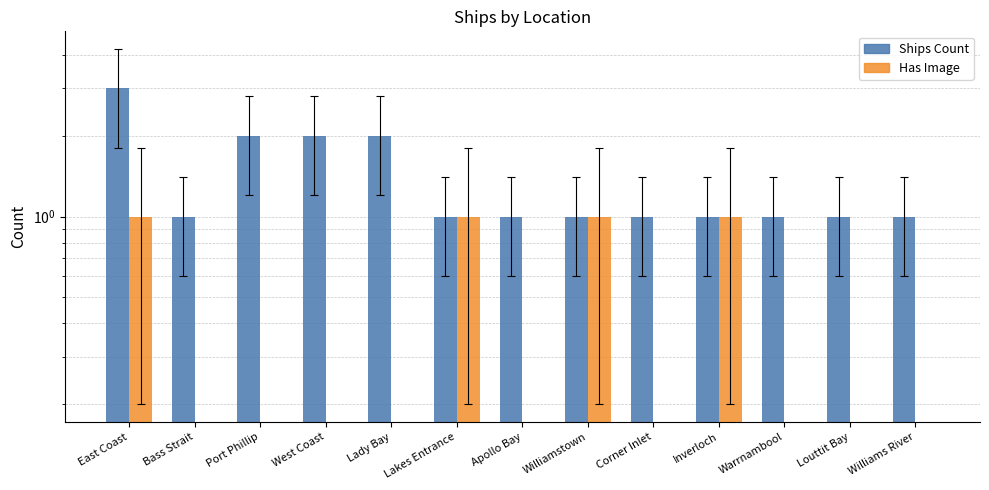

List the labels in order of Ships Count value, smallest first.

Bass Strait, Lakes Entrance, Apollo Bay, Williamstown, Corner Inlet, Inverloch, Warrnambool, Louttit Bay, Williams River, Port Phillip, West Coast, Lady Bay, East Coast